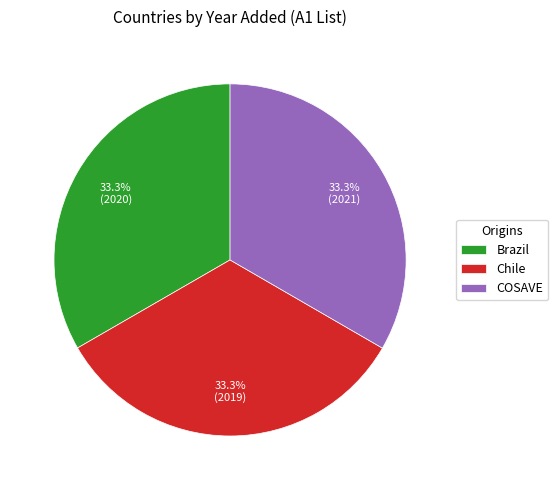

Is there any slice that represents more than half of the pie?

No